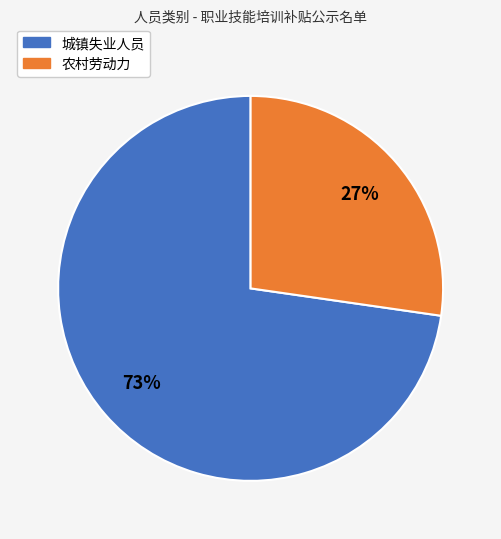

True or false: 农村劳动力 accounts for 19% of the total.

False